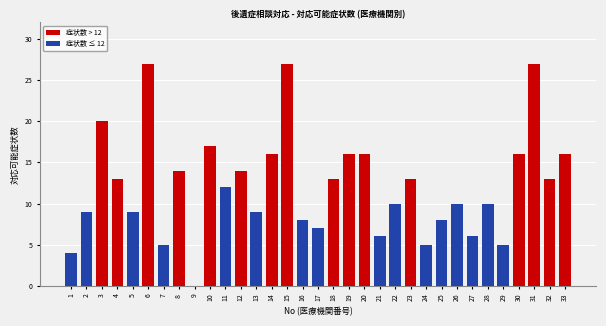

Rank the series at 32 from lowest to highest value.

症状数 ≤ 12, 症状数 > 12